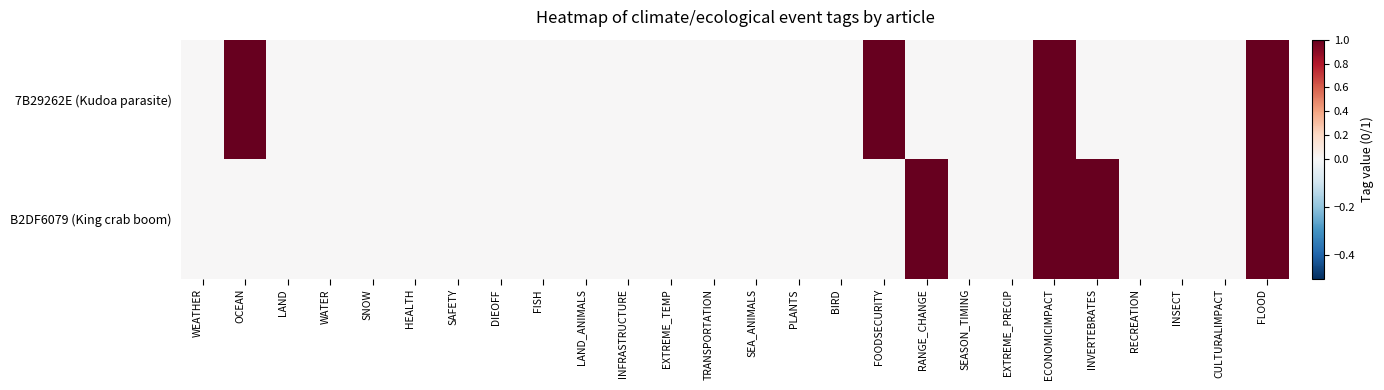

List the series in order of their peak value, highest first.

7B29262E (Kudoa parasite), B2DF6079 (King crab boom)